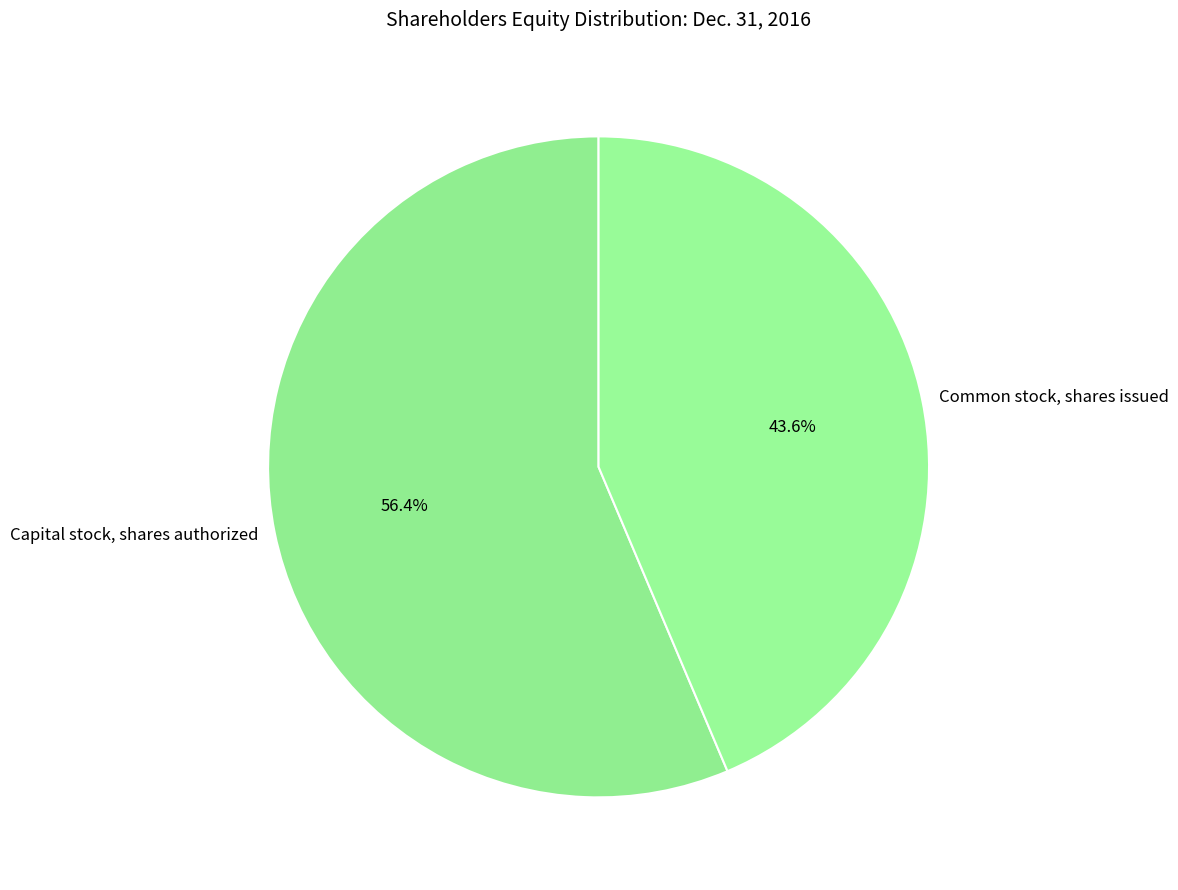

Which category has the biggest portion of the pie?

Capital stock, shares authorized